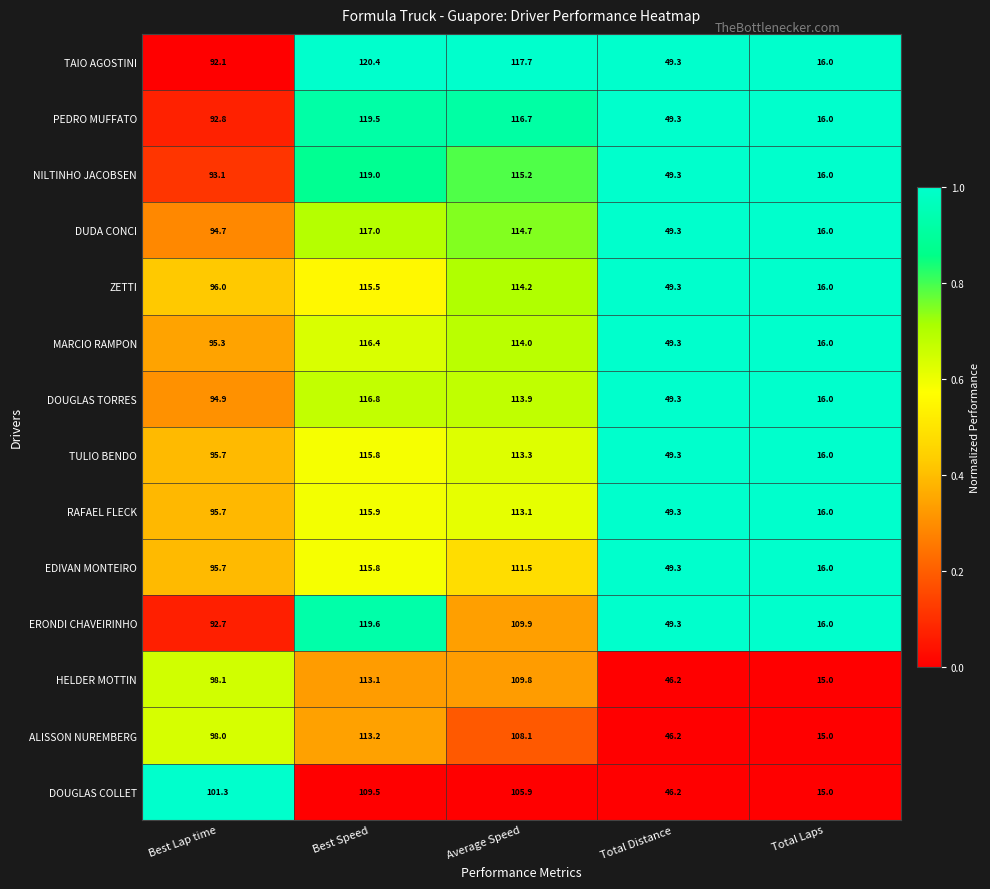

What is the difference between the highest and lowest values at Total Laps?

1.0